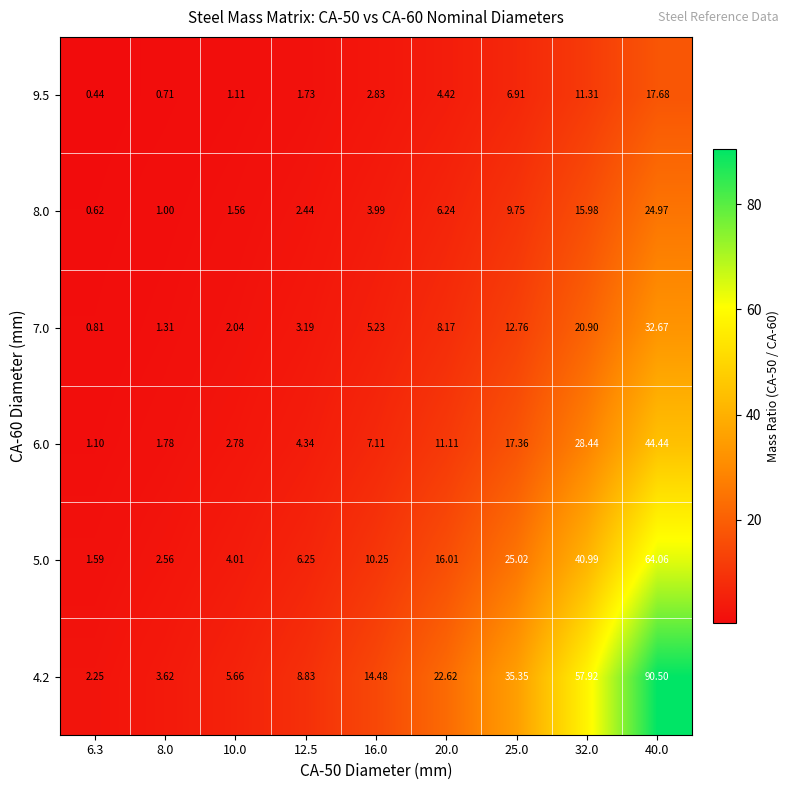

Is the value of 6.0 at 6.3 greater than the value of 7.0 at 12.5?

No